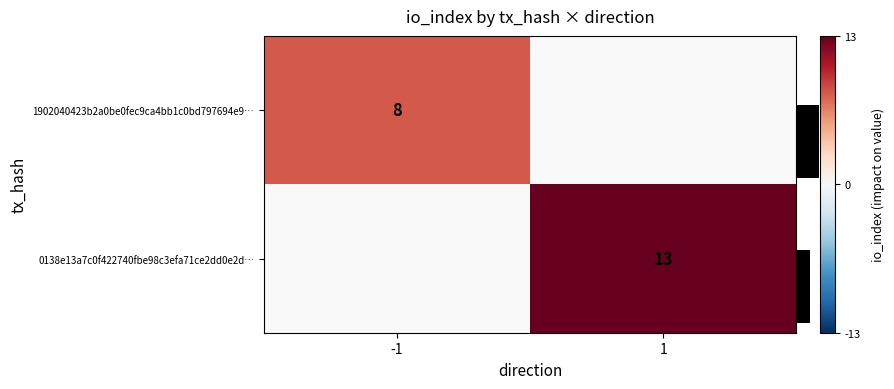

The value of 0138e13a7c0f422740fbe98c3efa71ce2dd0e2d… at 1 is 22.1. True or false?

False